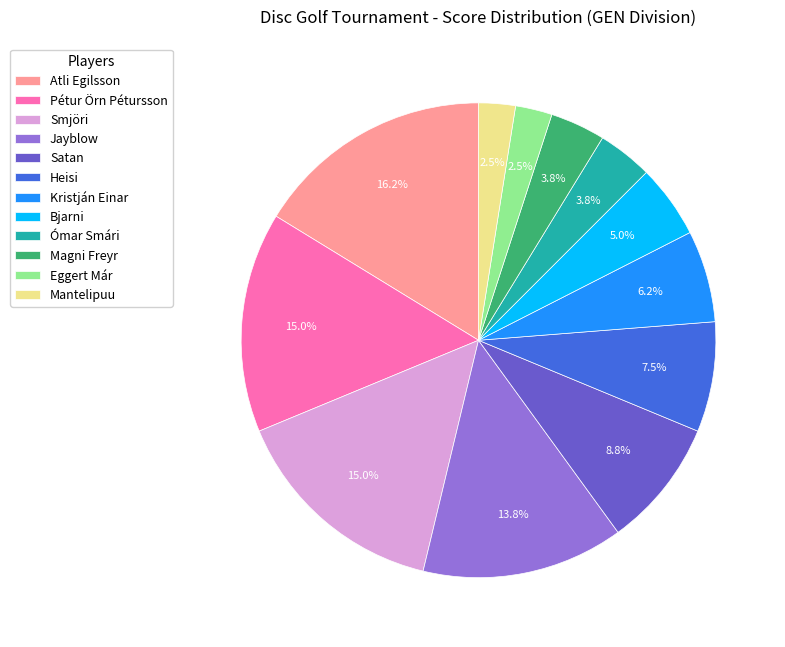

To the nearest percent, what is the average slice percentage?

8%